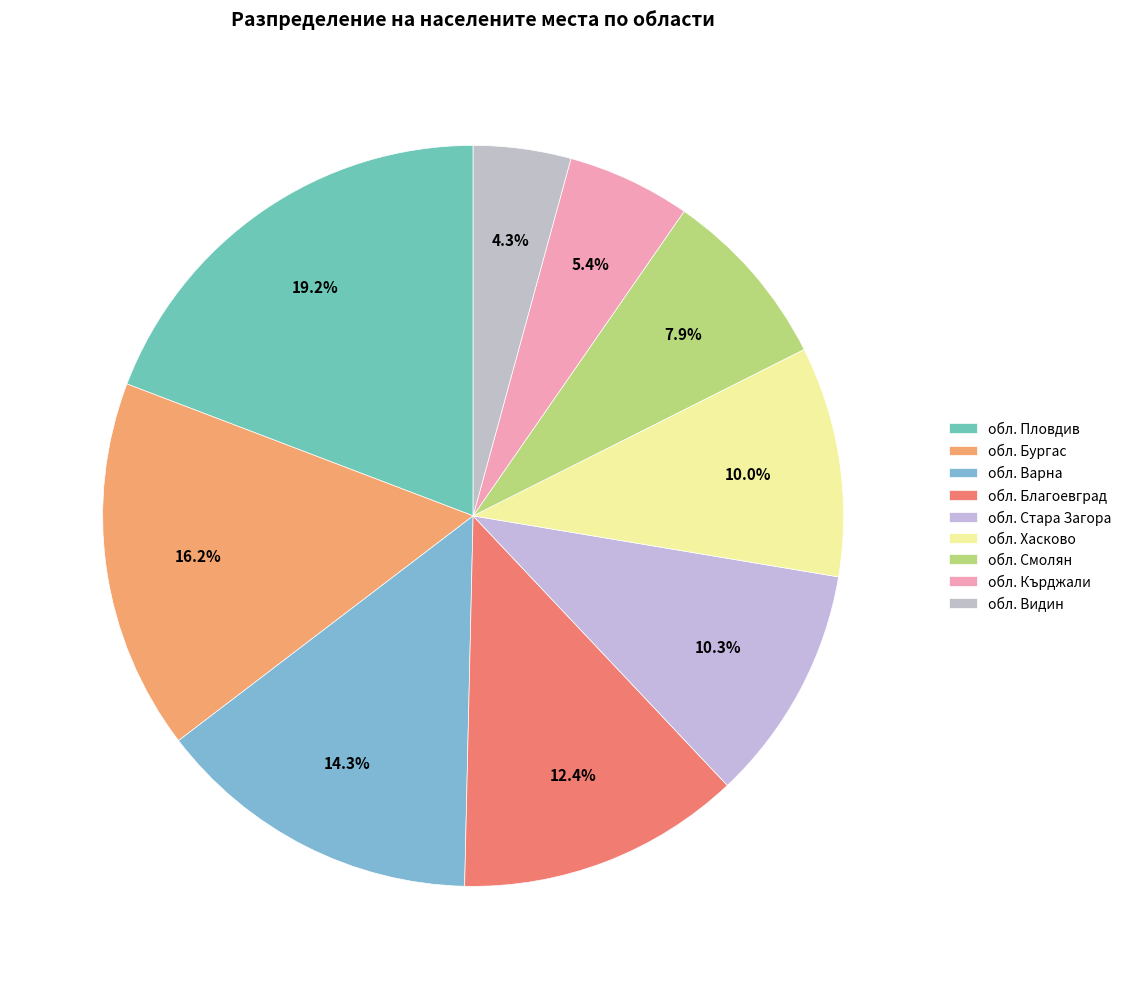

Count the number of slices in the pie.

9